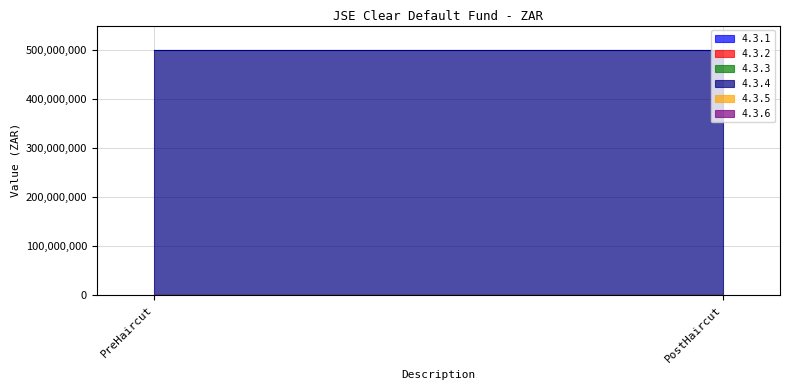

At how many categories does at least one series exceed 334222759?

2